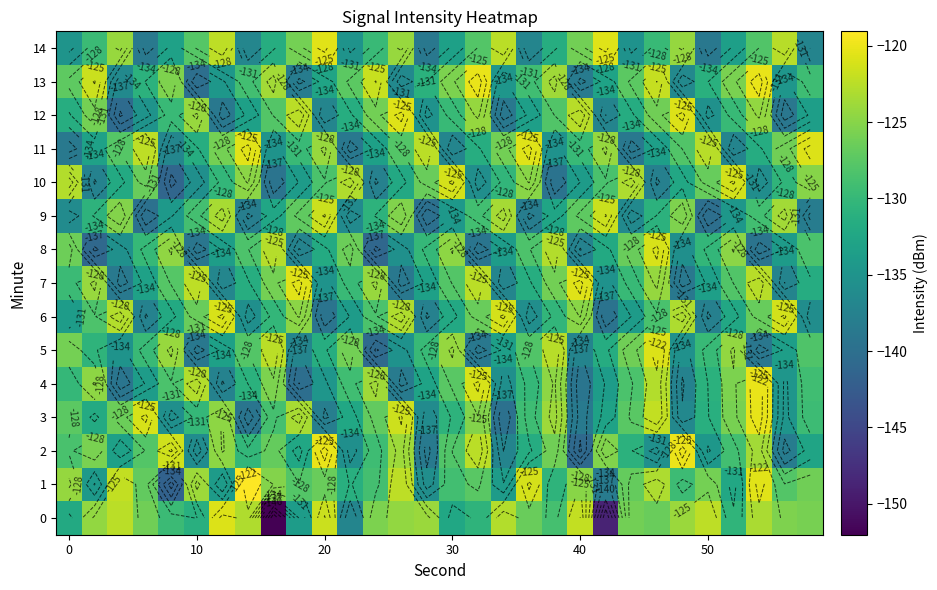

Which category has the lowest value in the 14 series?

50